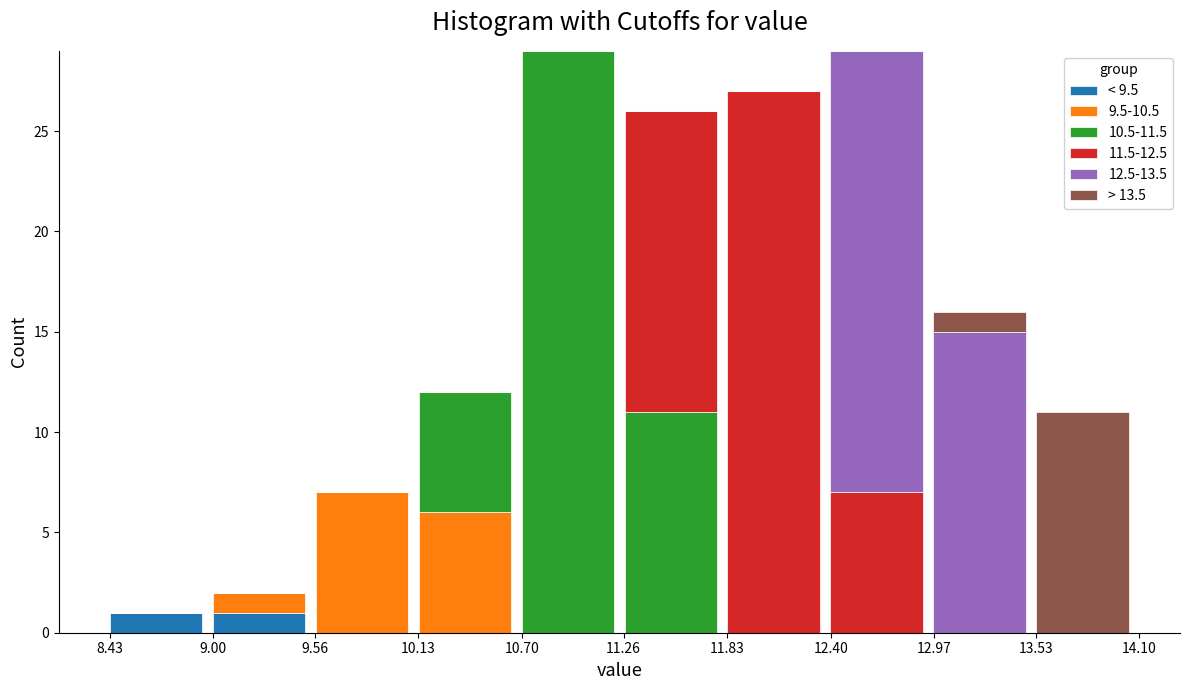

What is the total value across all series at 11.83?

27